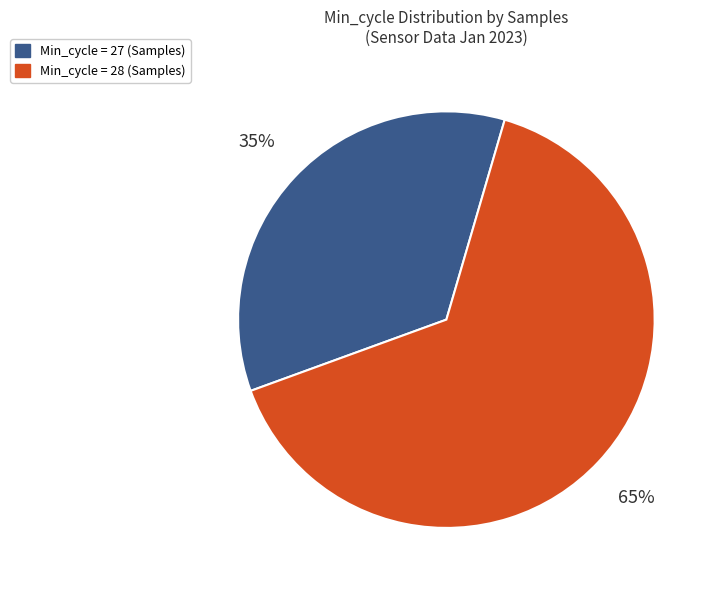

Is there a majority slice in this chart?

Yes